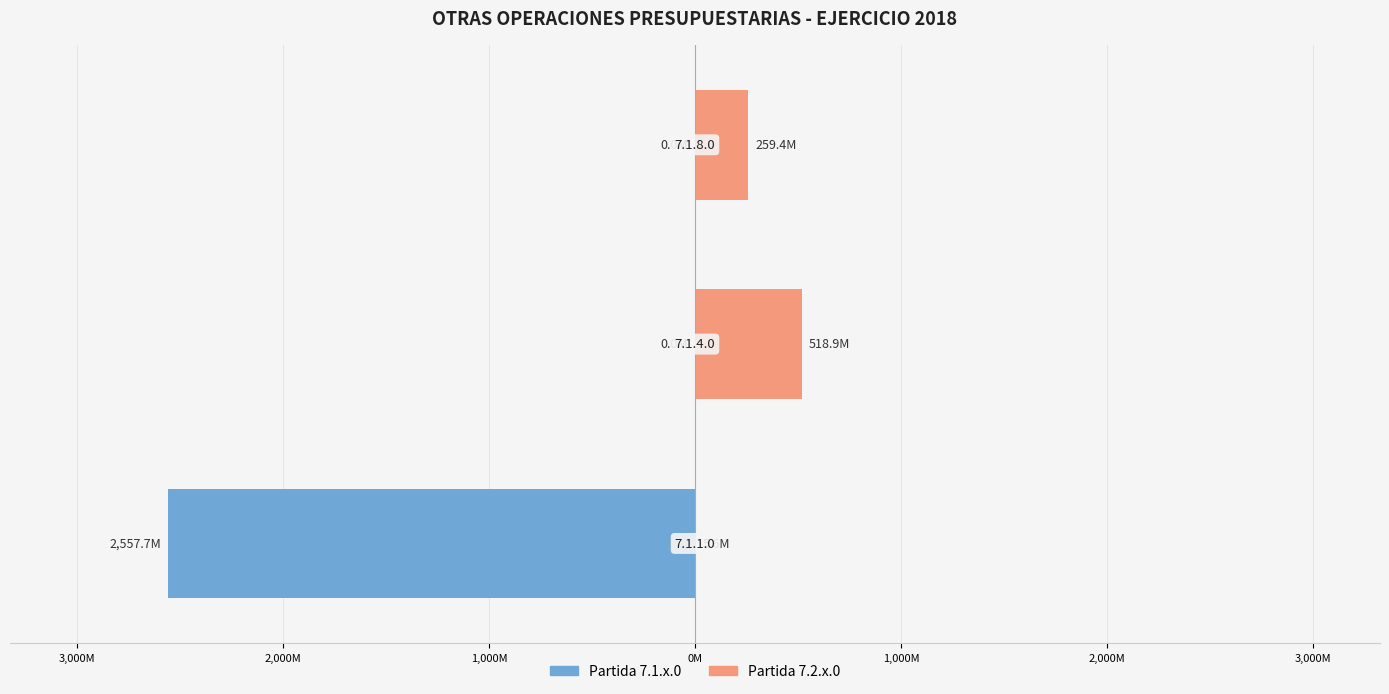

Is the value of Partida 7.2.x.0 (Secondary) at 3,000M greater than the value of Partida 7.1.x.0 (Primary) at 2,000M?

Yes